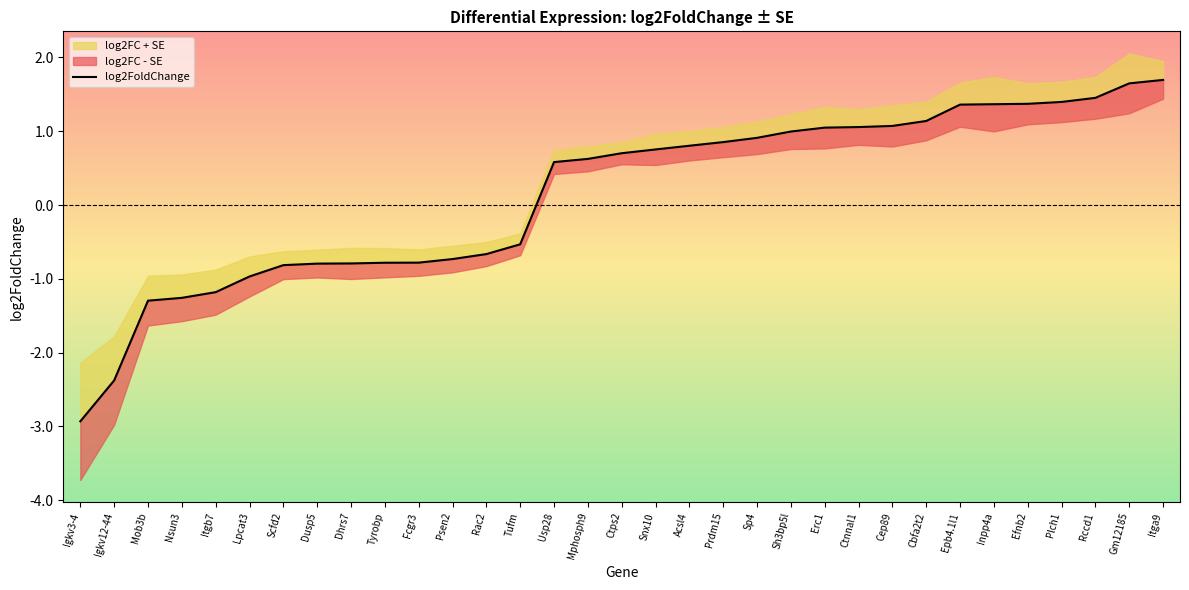

Which category has the lowest value across all series?

Igkv3-4